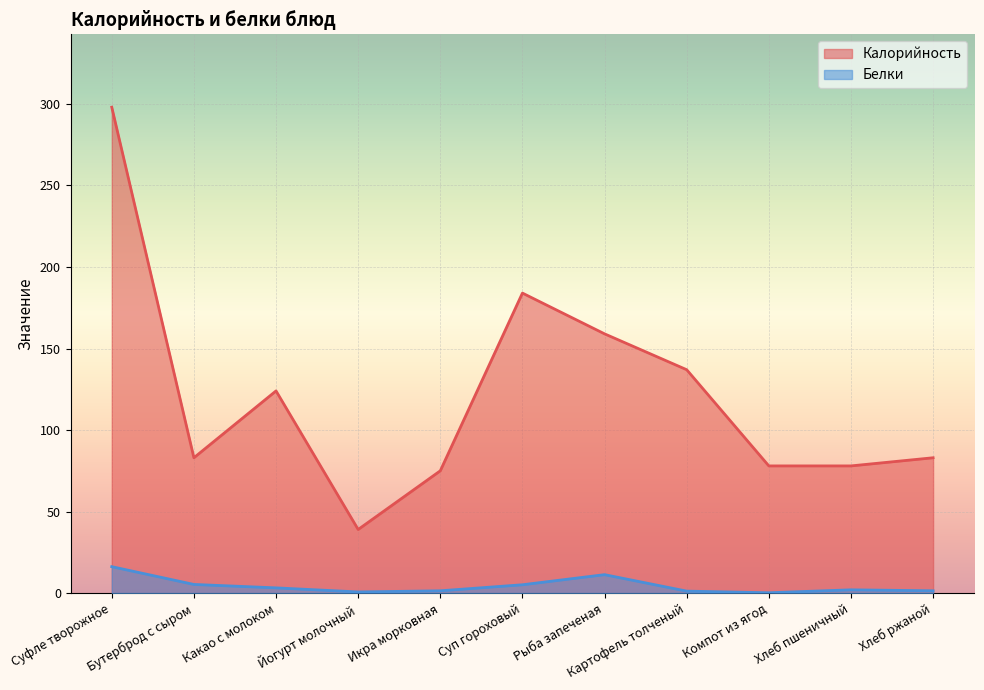

What is the difference between the Калорийность values at Какао с молоком and Рыба запеченая?

35.0